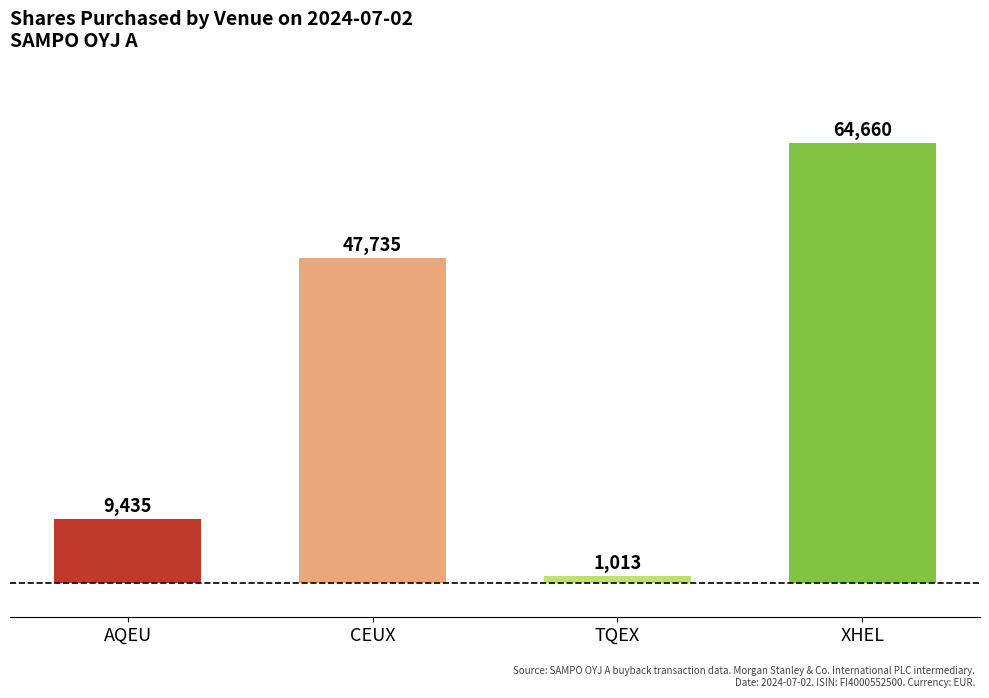

Rank the categories by value from highest to lowest.

XHEL, CEUX, AQEU, TQEX